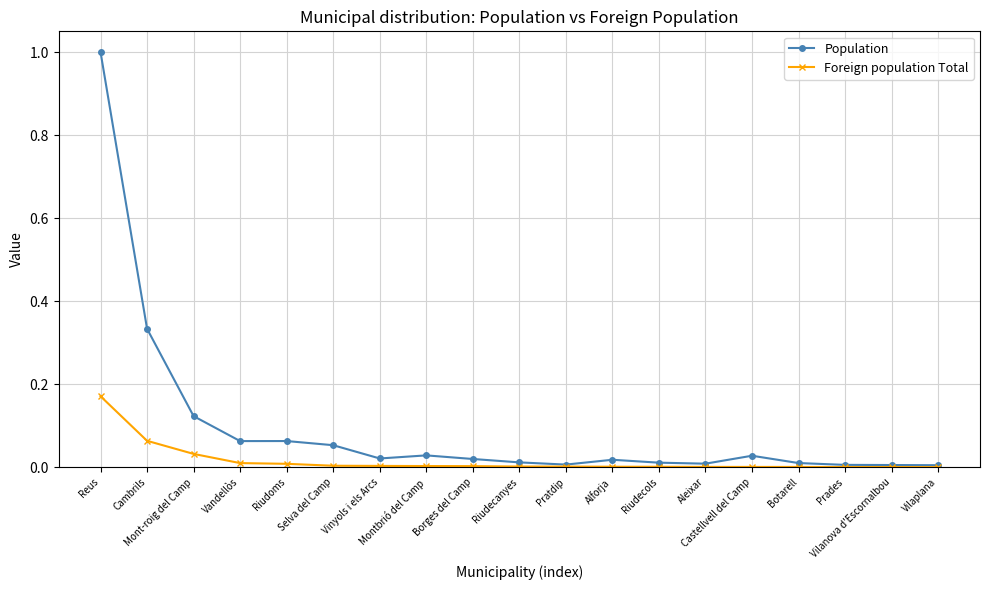

At how many categories does at least one series exceed 0?

19